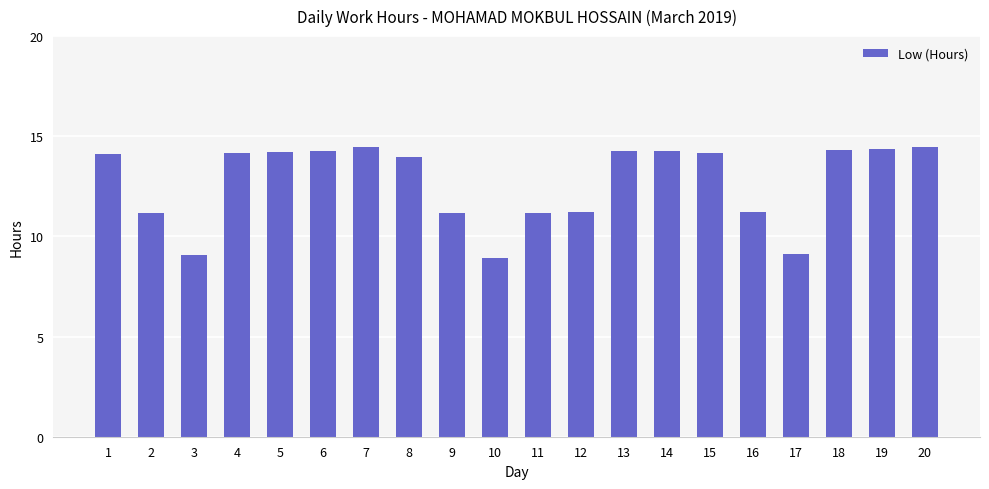

True or false: the data shows 14.1 at 1.

True